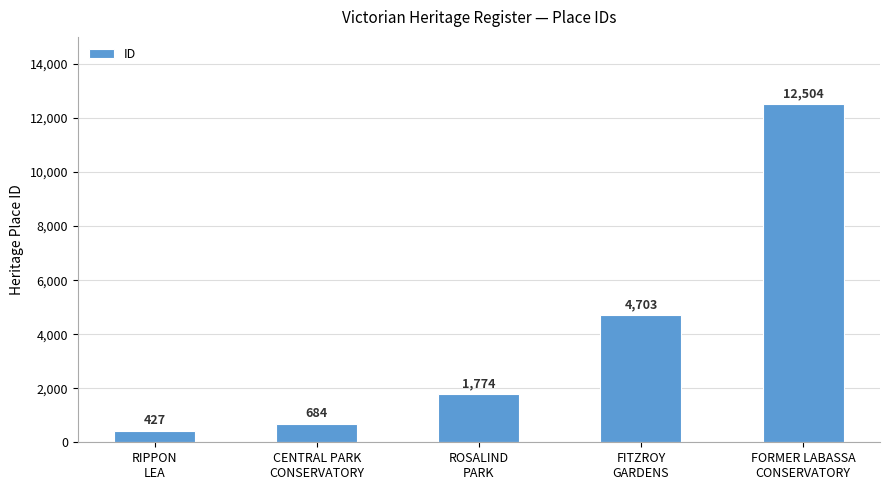

Reading left to right, transcribe all the data shown in this chart.

RIPPON
LEA=427	CENTRAL PARK
CONSERVATORY=684	ROSALIND
PARK=1774	FITZROY
GARDENS=4703	FORMER LABASSA
CONSERVATORY=12504